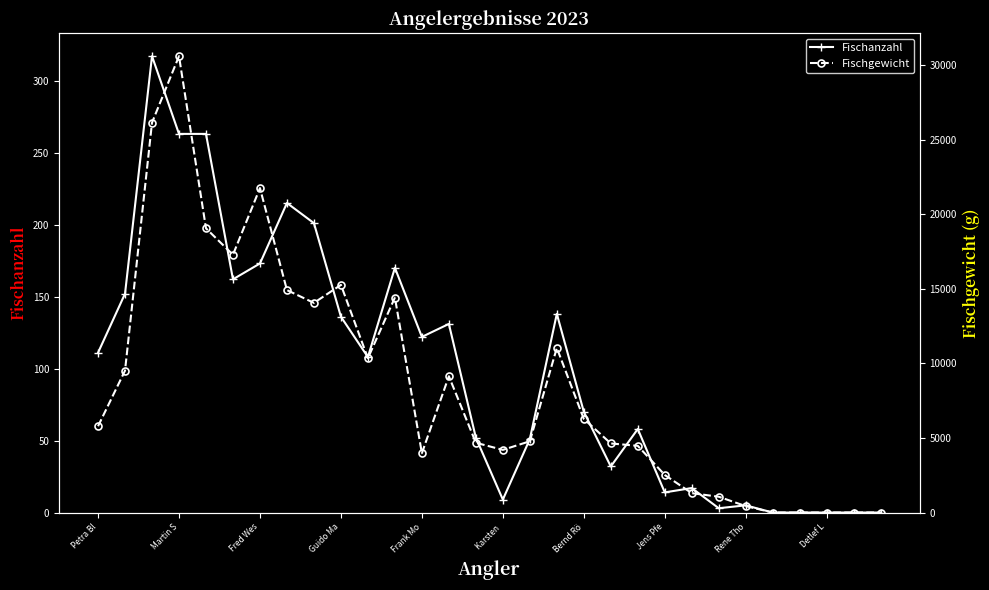

The Fischanzahl series shows 71 at Frank Mo. True or false?

False